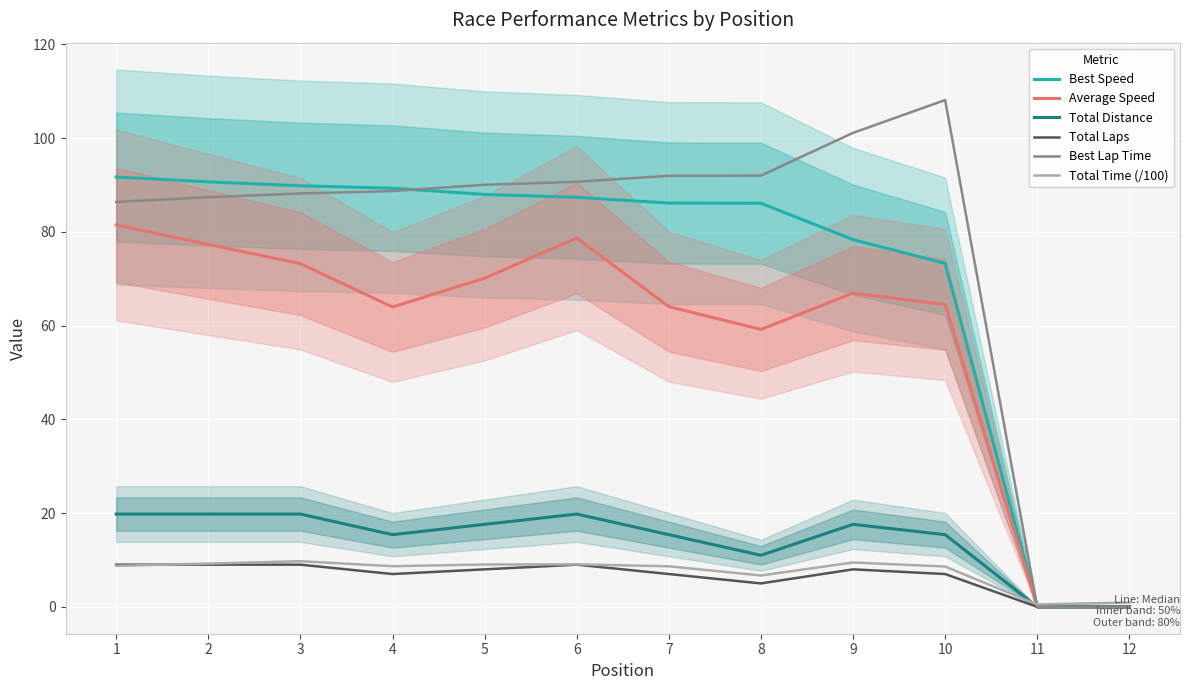

What is the maximum value for Average Speed?

81.5